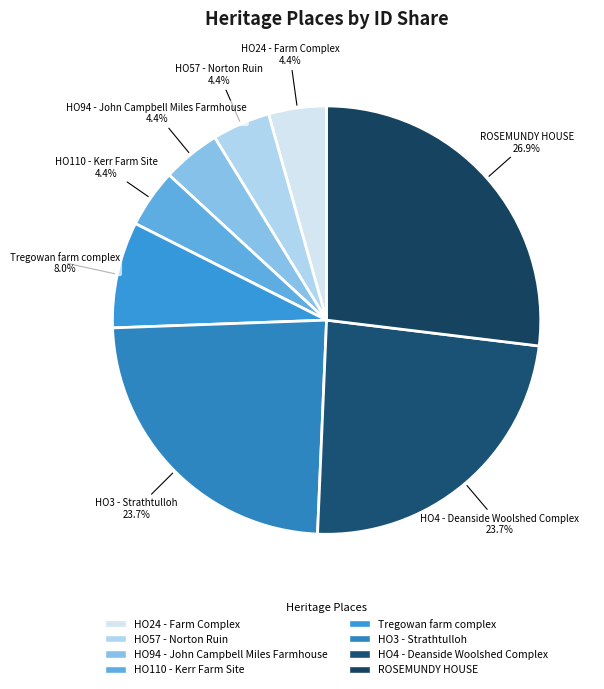

Is ROSEMUNDY HOUSE the majority of the pie?

No